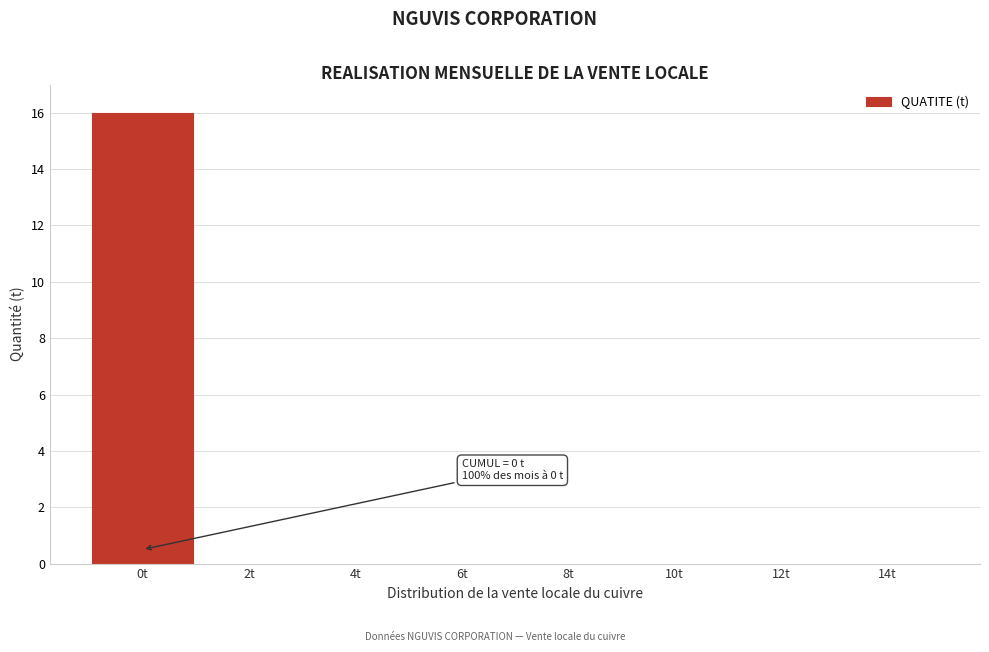

Reading right to left, list all the values displayed in this chart.

14t=0	12t=0	10t=0	8t=0	6t=0	4t=0	2t=0	0t=16